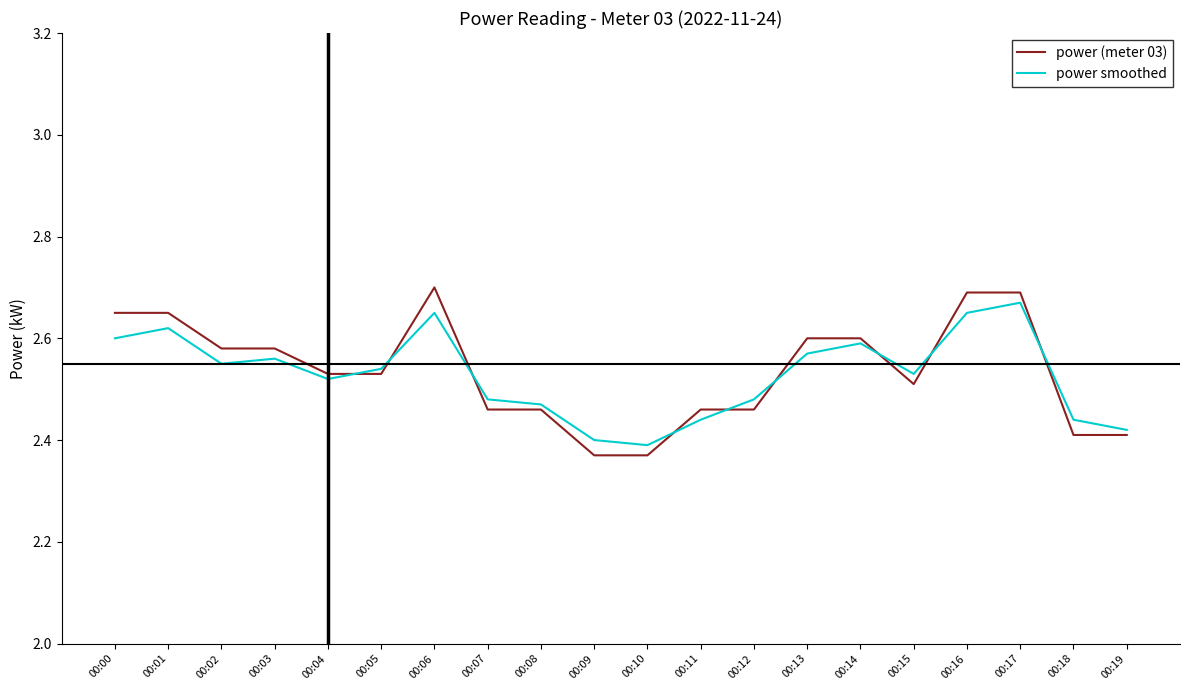

What is the difference between the maximum and second lowest values in the power smoothed series?

0.3